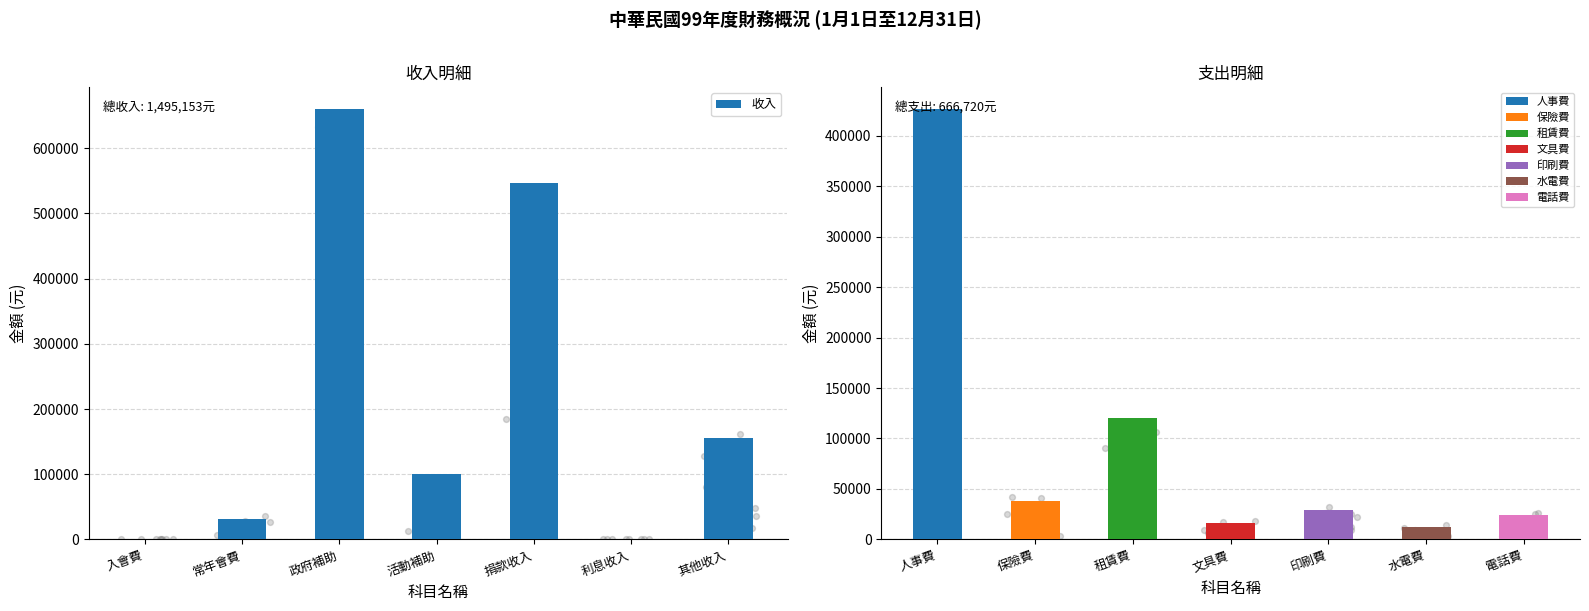

What is the change in value from 入會費 to 活動補助?

+99800